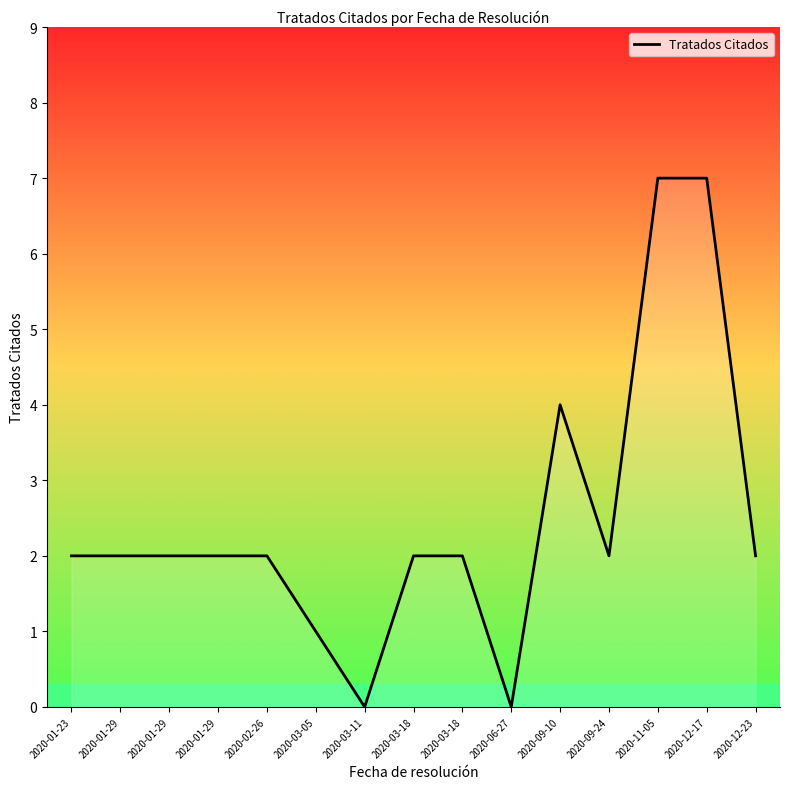

How many lines are shown in the chart?

1